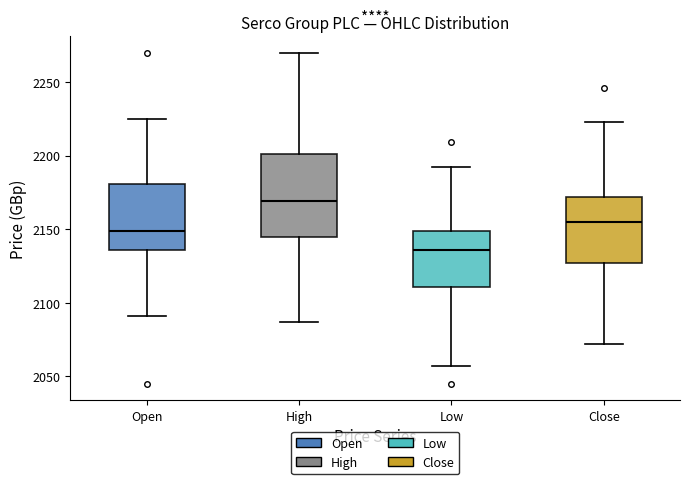

Reading left to right, read every box against the y-axis: the position of its median line, the range the box covers, and the ends of its whiskers. The values are not printed on the chart, so give them approximately, as read against the axis.

Open: median 2150, box 2135 to 2180, whiskers 2090 to 2225
High: median 2170, box 2145 to 2200, whiskers 2085 to 2270
Low: median 2135, box 2110 to 2150, whiskers 2055 to 2190
Close: median 2155, box 2125 to 2170, whiskers 2070 to 2225